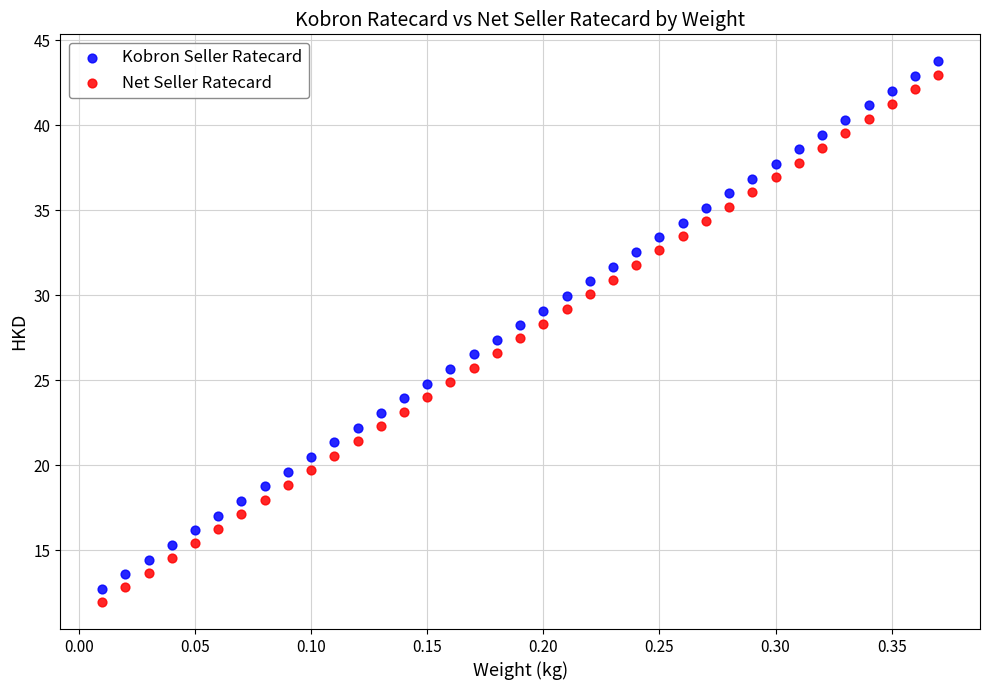

Which series reaches the minimum Y coordinate?

Net Seller Ratecard